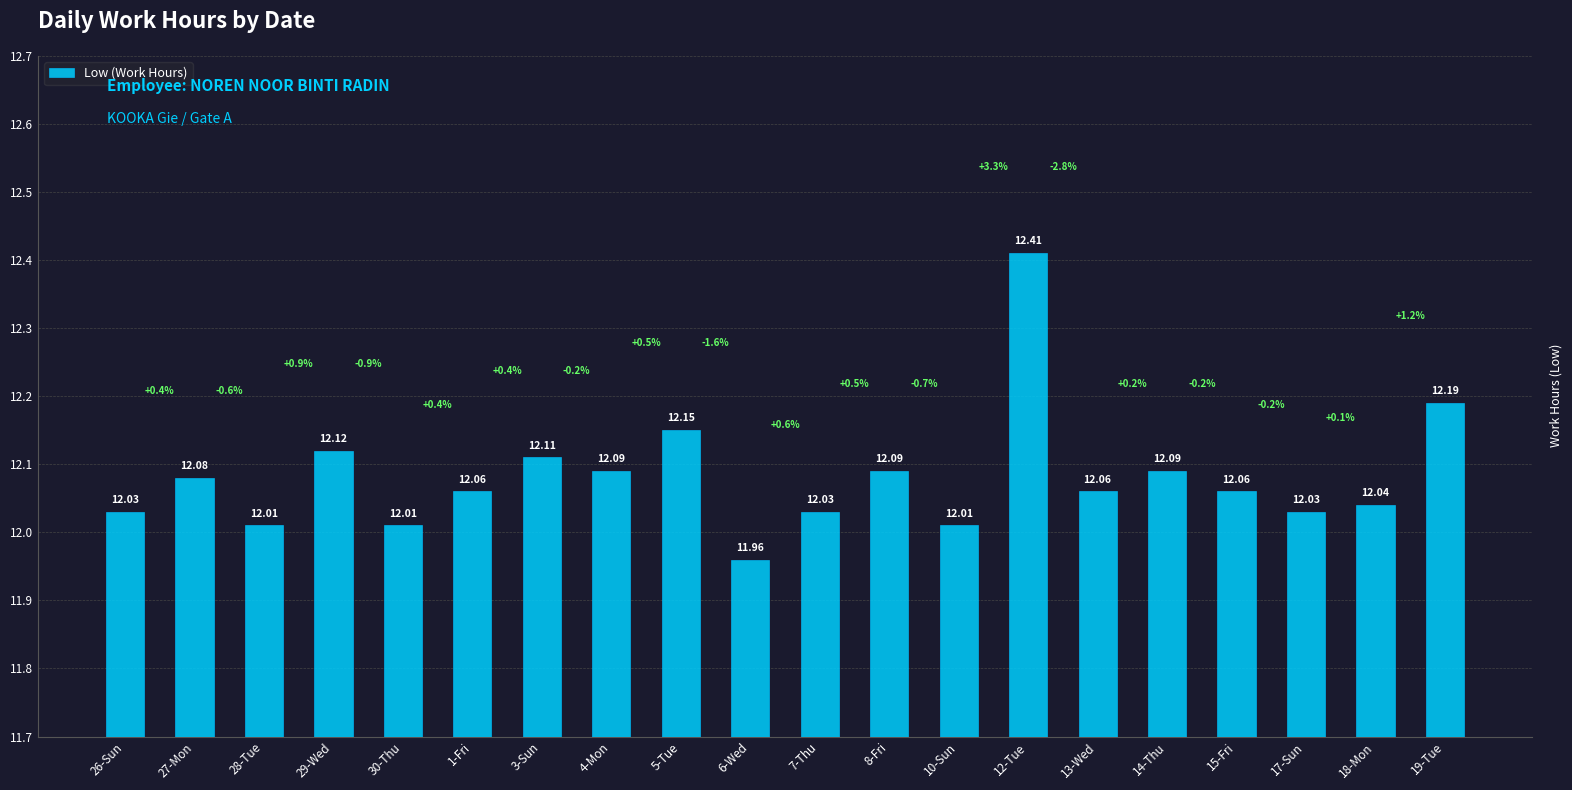

Which category has the highest value across all series?

12-Tue